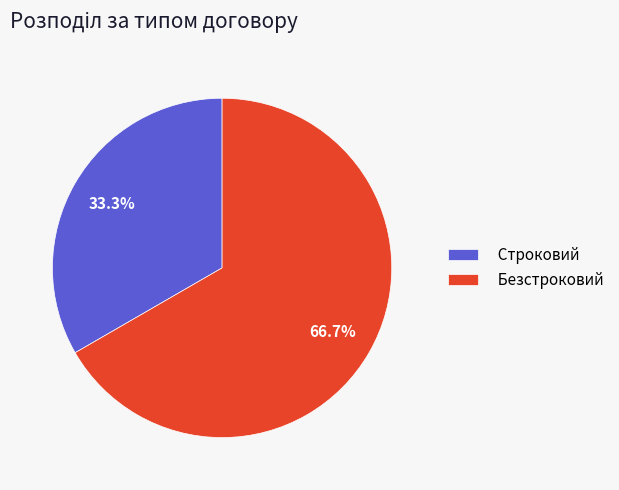

How many segments does this pie chart have?

2